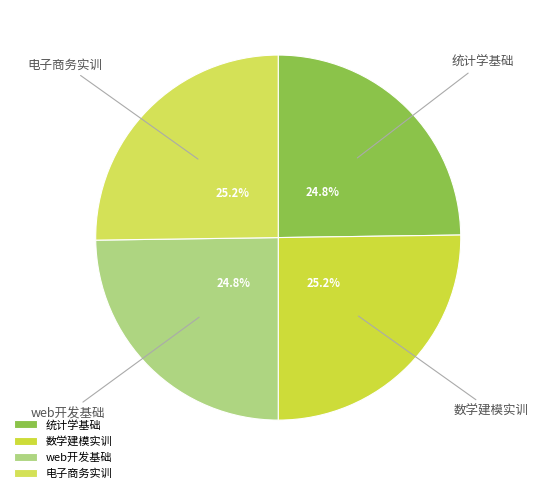

To the nearest percent, what is the average slice percentage?

25%